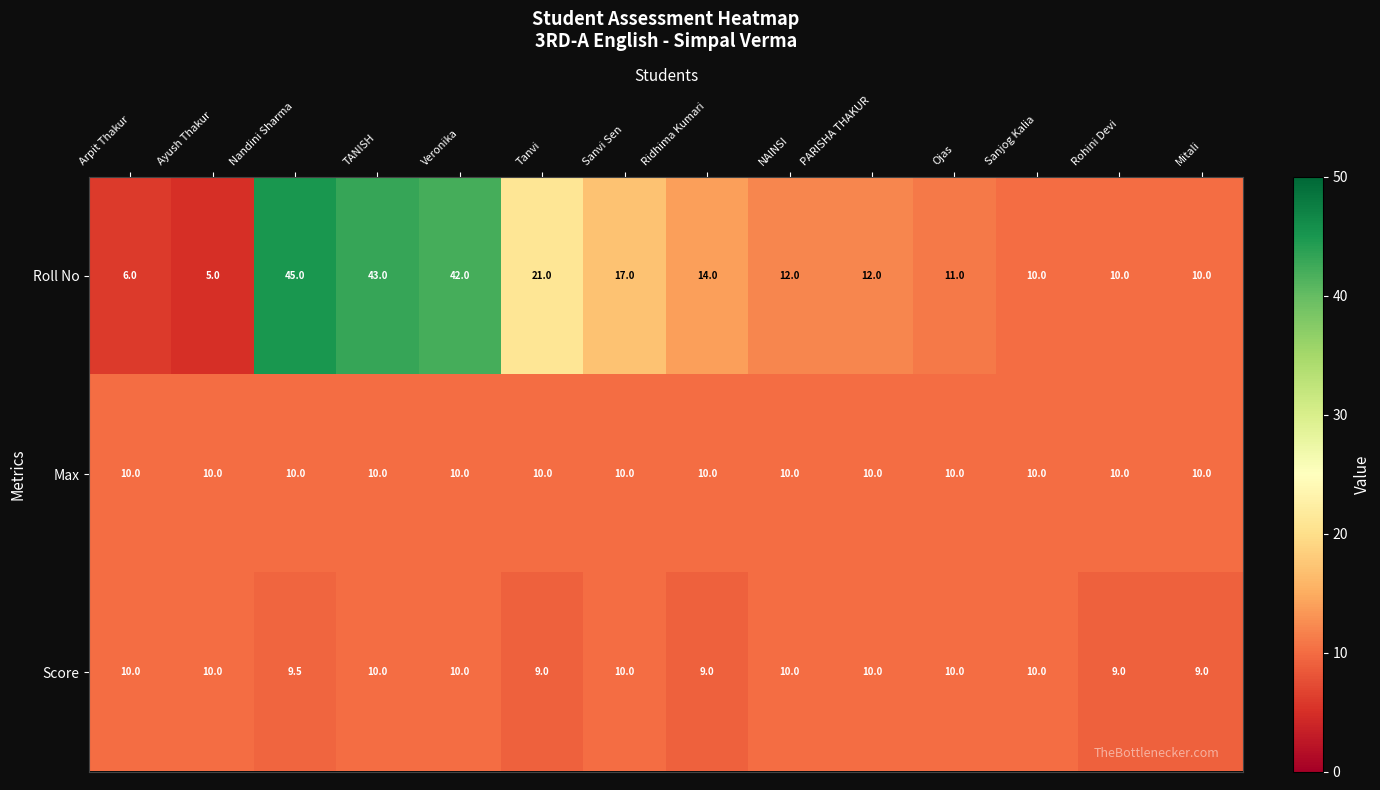

True or false: Max has a value of 10.0 at Arpit Thakur.

True